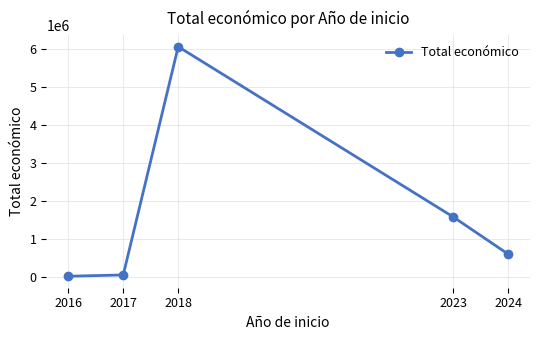

What is the maximum value shown in the chart?

6062169